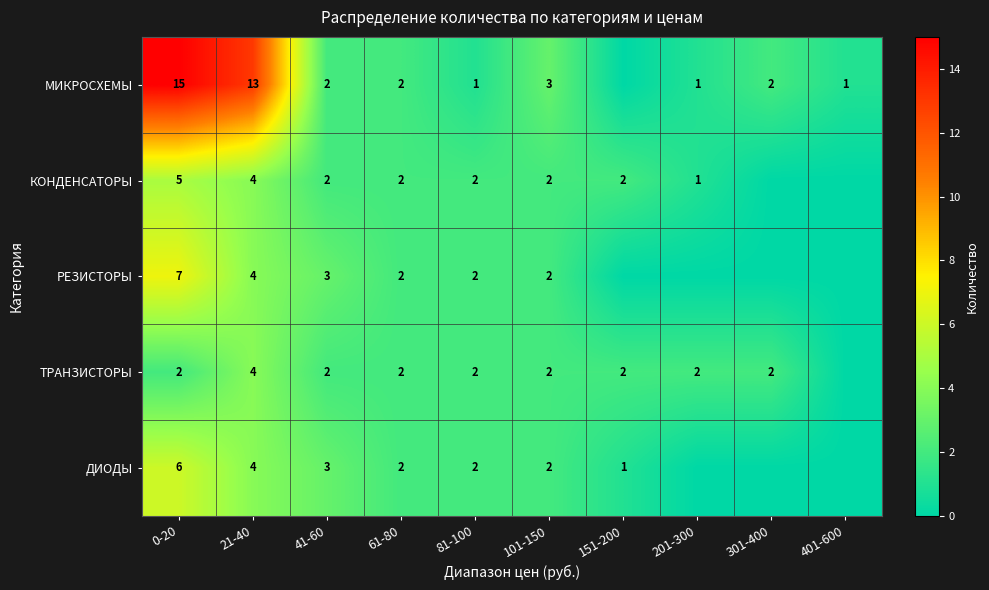

What is the sum of the ТРАНЗИСТОРЫ values at 151-200 and 0-20?

4